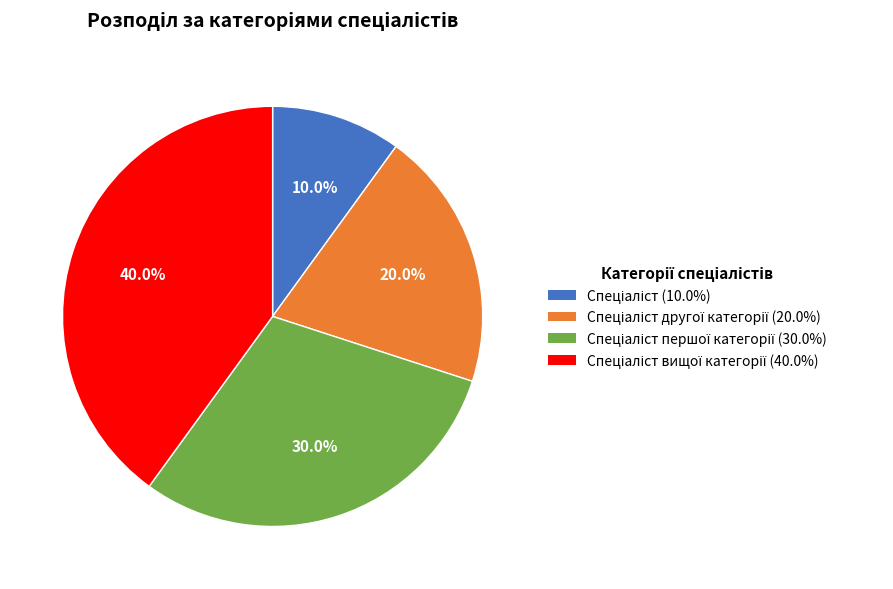

Does any single category account for the majority?

No